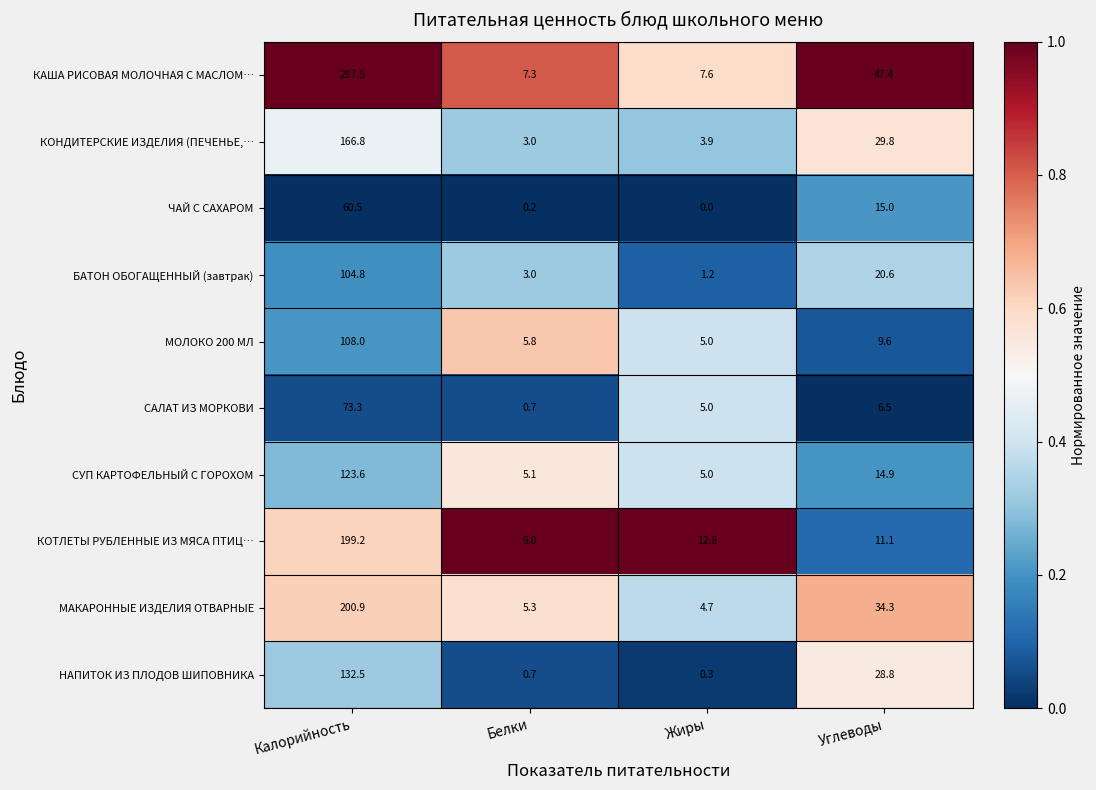

At which category does the chart reach its minimum across all series?

Жиры